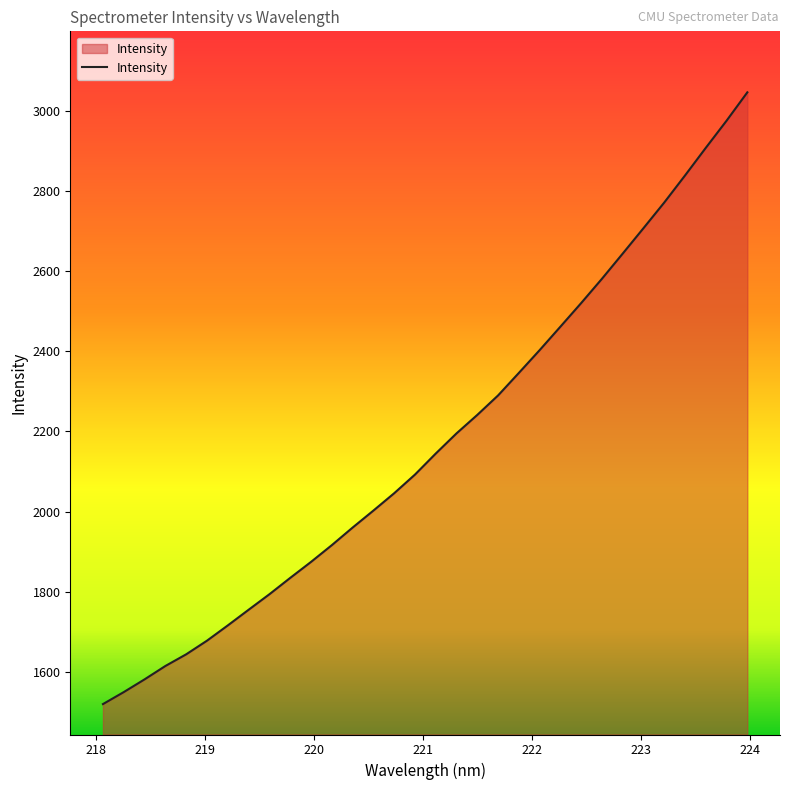

What is the minimum value shown in the chart?

1519.0